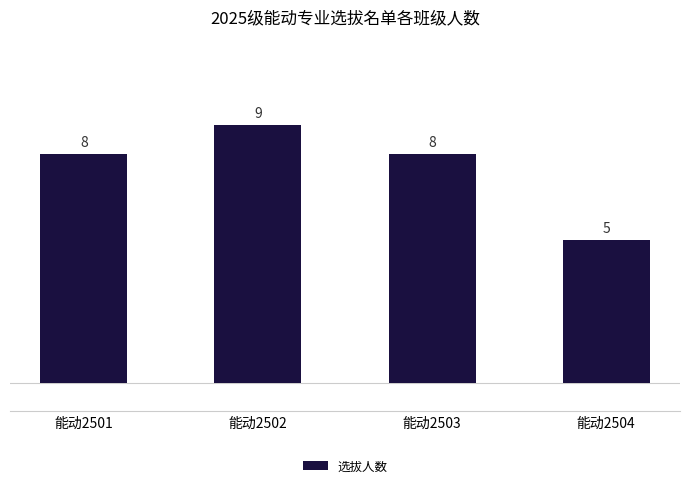

What is the smallest value displayed?

5